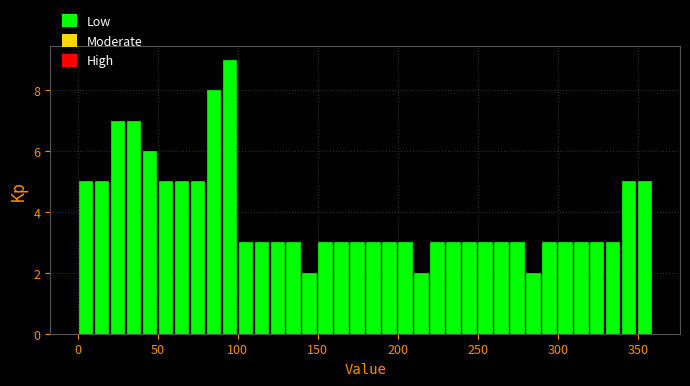

Read against the x-axis, roughly where is the centre of the tallest bar?

95